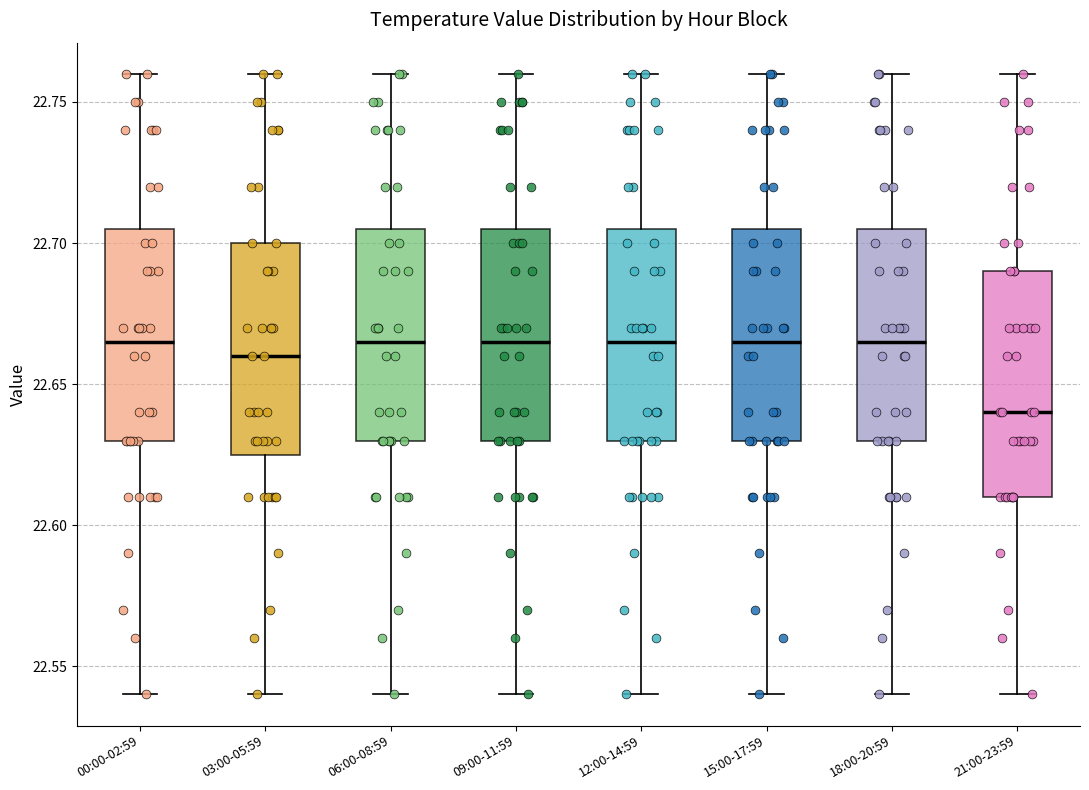

Where does the lower whisker of the box for 18:00-20:59 end on the y-axis? The values are not printed on the chart, so give them approximately, as read against the axis.

22.540